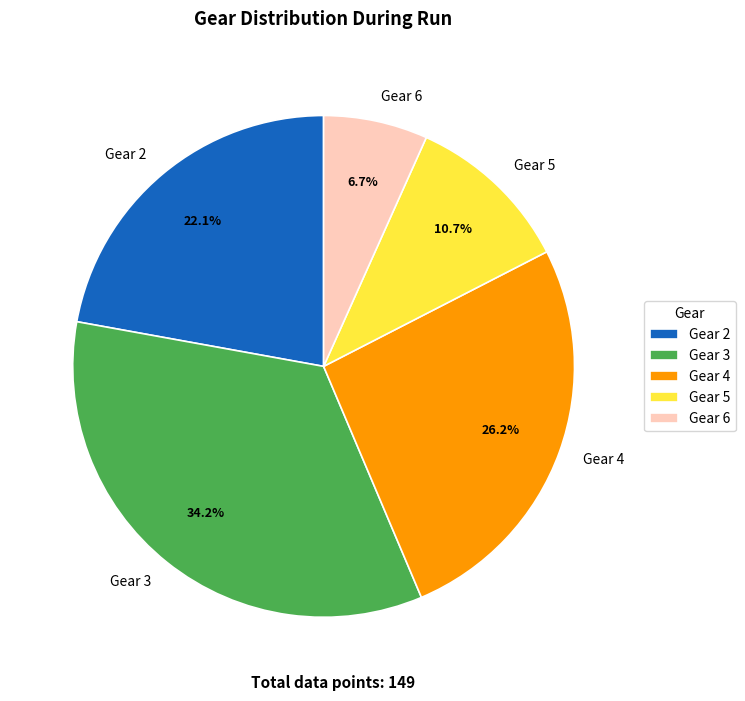

Which slice is the smallest?

Gear 6